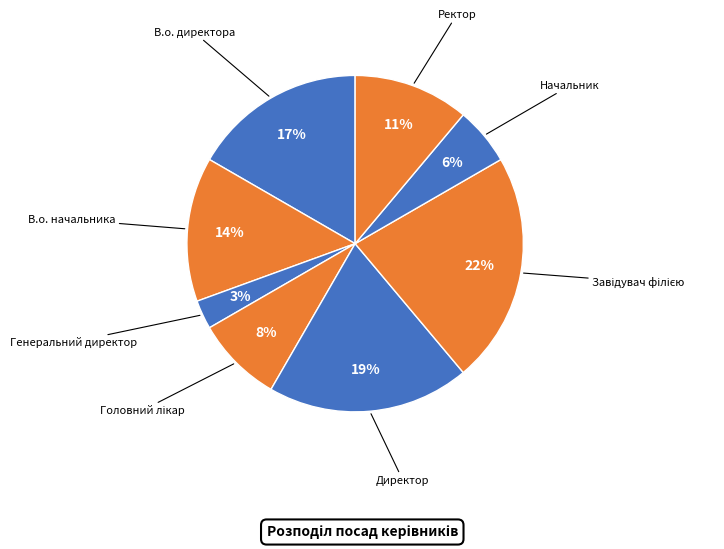

The Директор slice represents 32% of the pie. True or false?

False